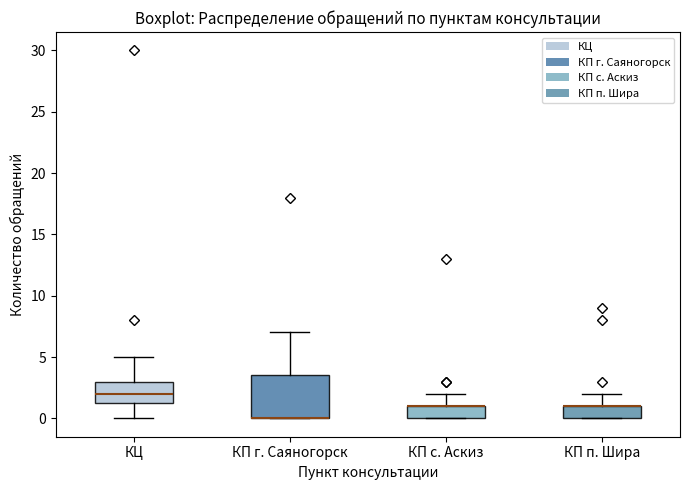

Where does the upper whisker of the box for КП г. Саяногорск end on the y-axis? The values are not printed on the chart, so give them approximately, as read against the axis.

7.0